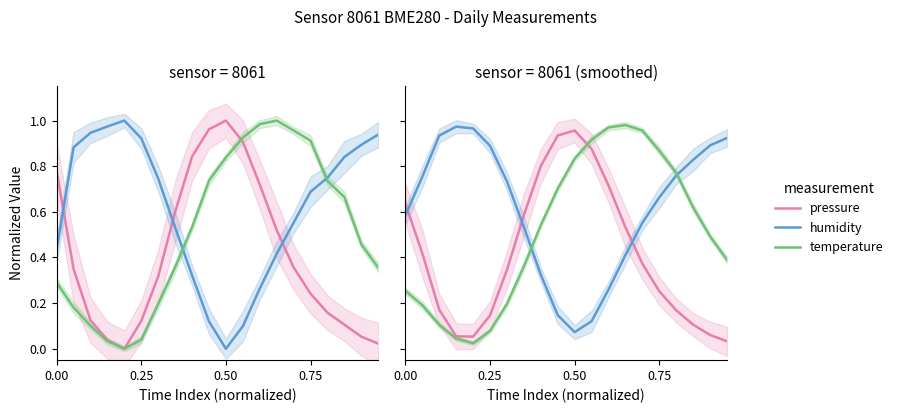

What position from the right is 19?

1